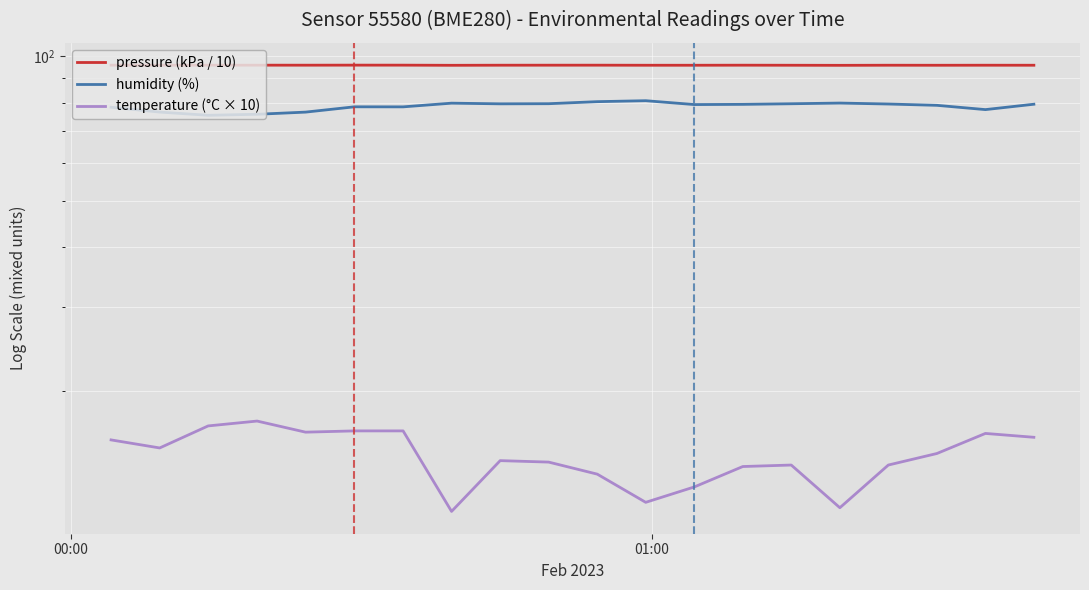

What is the difference between the maximum and minimum values in the humidity (%) series?

5.5